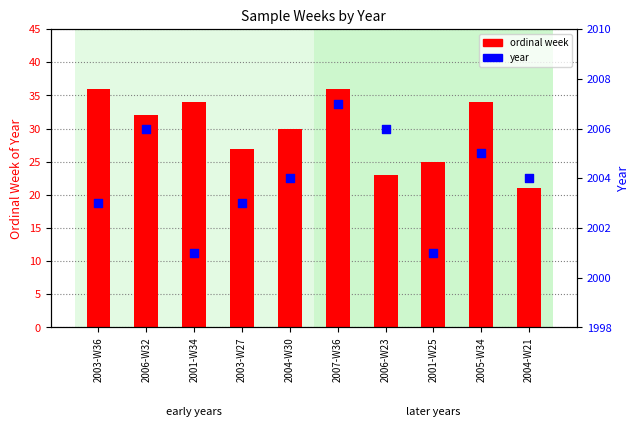

At how many categories does at least one series exceed 464?

10